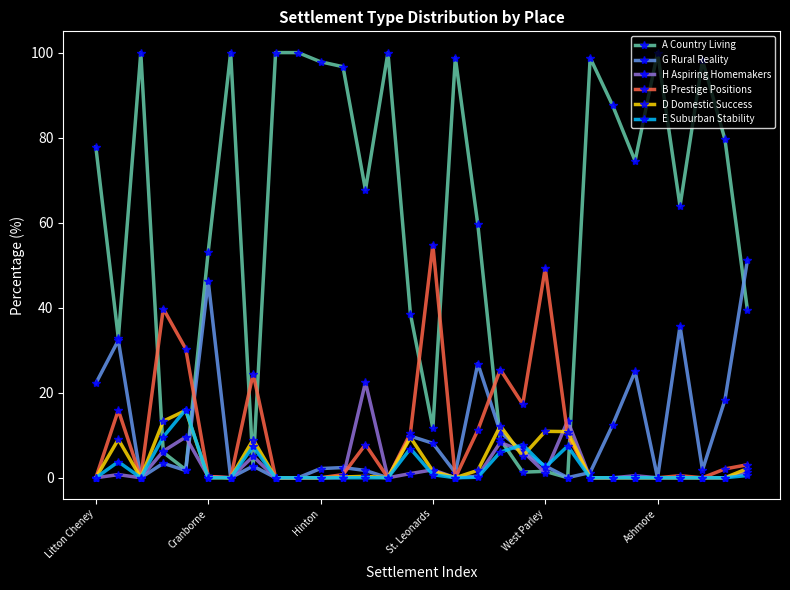

What is the value of the D Domestic Success point at the 4th from the left?

13.3